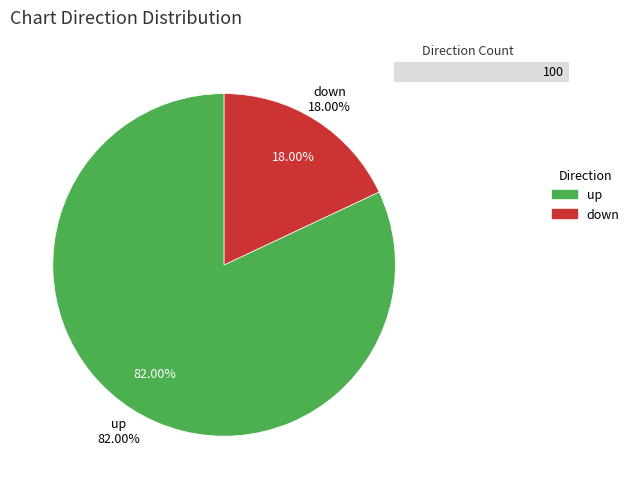

Which has a higher value, down or up?

up